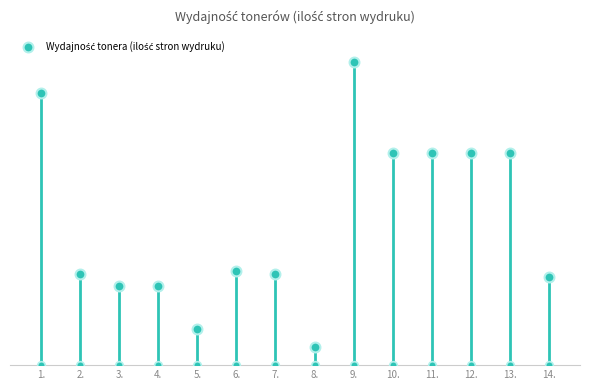

What is the ratio of the value at 1. to the value at 14.?

3.1